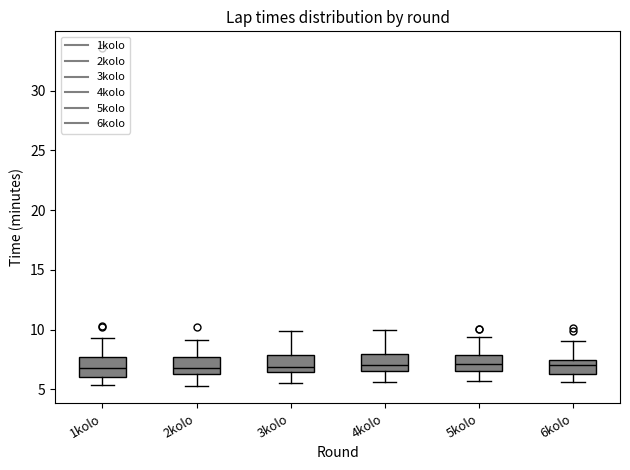

Where is the lower edge of the box for 6kolo on the y-axis? The values are not printed on the chart, so give them approximately, as read against the axis.

6.5